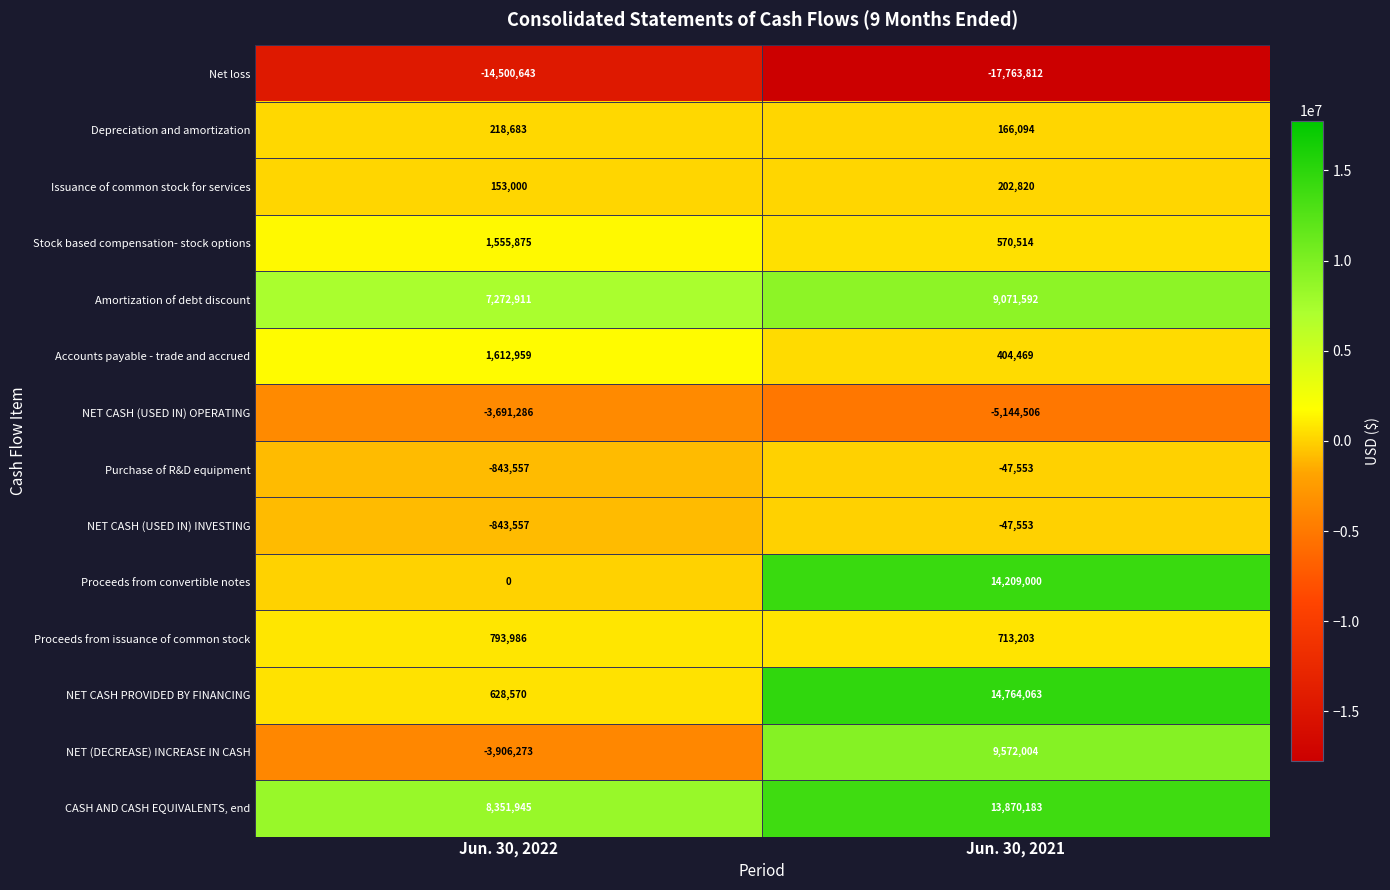

Where is Depreciation and amortization nearest to the value 192388?

Jun. 30, 2021